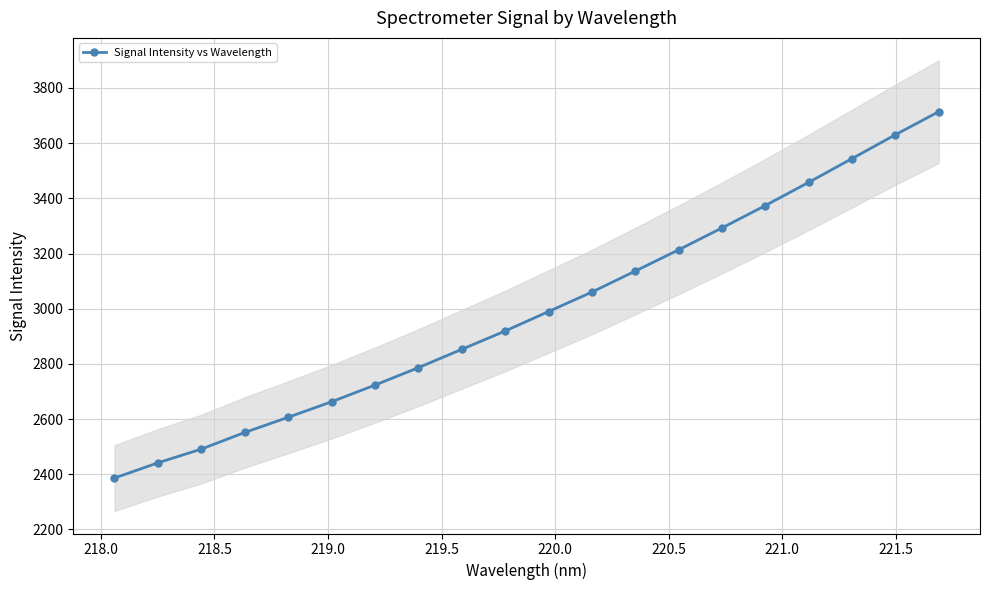

What is the maximum value for Signal Intensity vs Wavelength?

3714.1